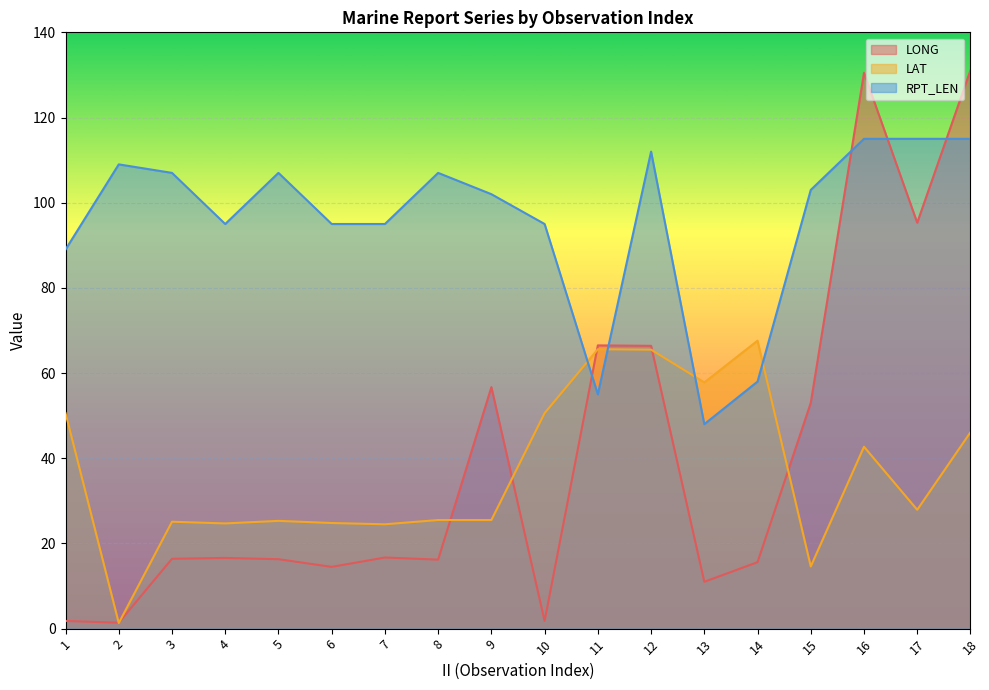

At which category is the sum across all series the highest?

18